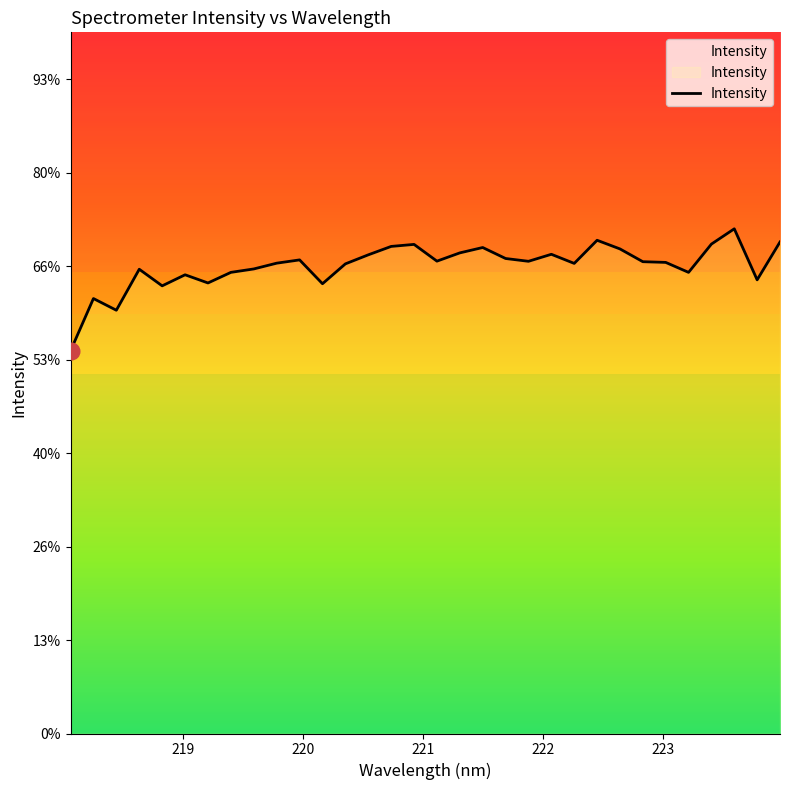

Which category has the highest value across all series?

223.5987